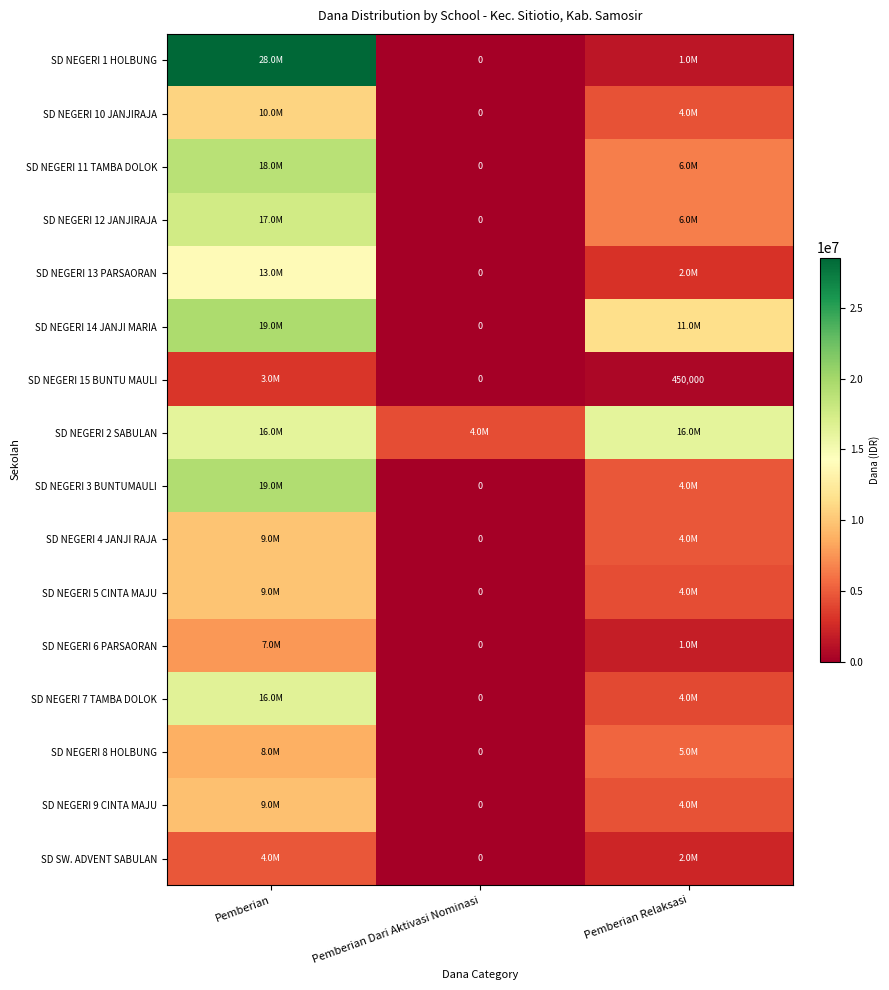

List the labels in order of SD NEGERI 4 JANJI RAJA value, largest first.

Pemberian, Pemberian Relaksasi, Pemberian Dari Aktivasi Nominasi